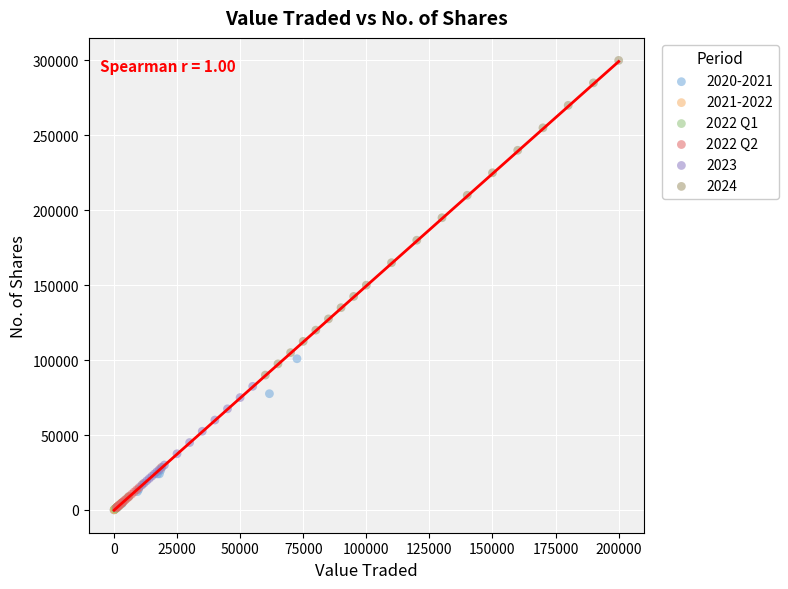

What are all the series names shown in the legend?

2020-2021, 2021-2022, 2022 Q1, 2022 Q2, 2023, 2024